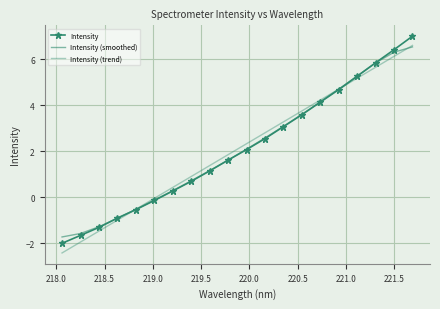

Reading left to right, transcribe all the data shown in this chart.

Intensity: -2.0	-1.7	-1.3	-0.9	-0.5	-0.1	0.3	0.7	1.1	1.6	2.1	2.5	3.1	3.6	4.1	4.7	5.3	5.8	6.4	7.0
Intensity (smoothed): -1.7	-1.6	-1.3	-0.9	-0.5	-0.1	0.3	0.7	1.2	1.6	2.1	2.6	3.1	3.6	4.1	4.7	5.3	5.8	6.3	6.5
Intensity (trend): -2.4	-1.9	-1.5	-1.0	-0.5	-0.0	0.4	0.9	1.4	1.9	2.3	2.8	3.3	3.8	4.2	4.7	5.2	5.6	6.1	6.6